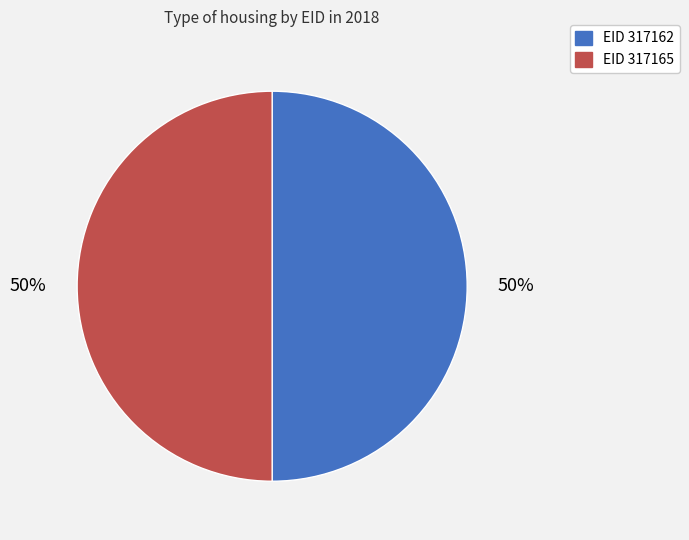

To the nearest percent, what is the average slice percentage?

50%